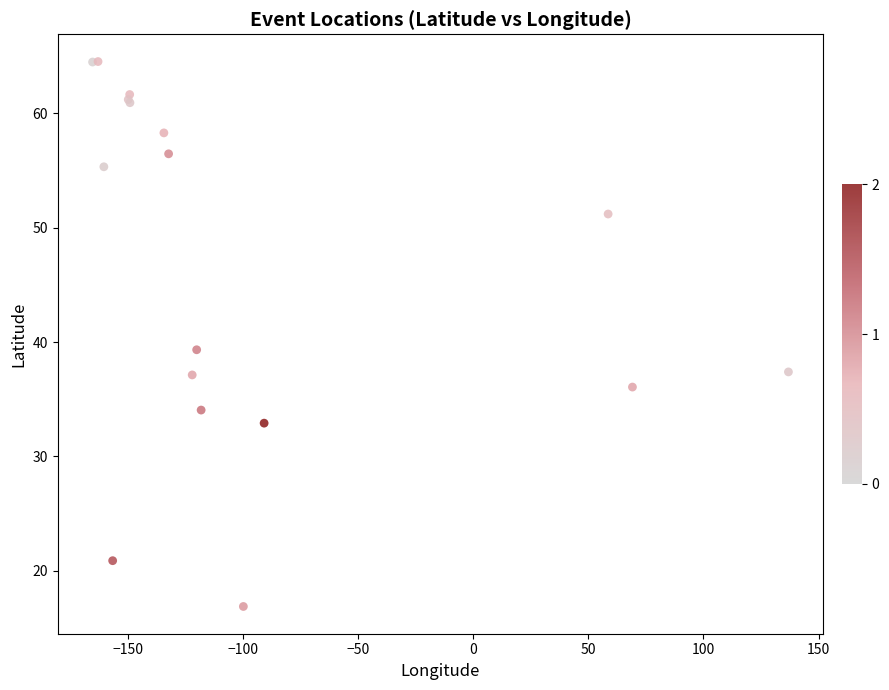

What Y value in the scatter plot is closest to 40?

39.3